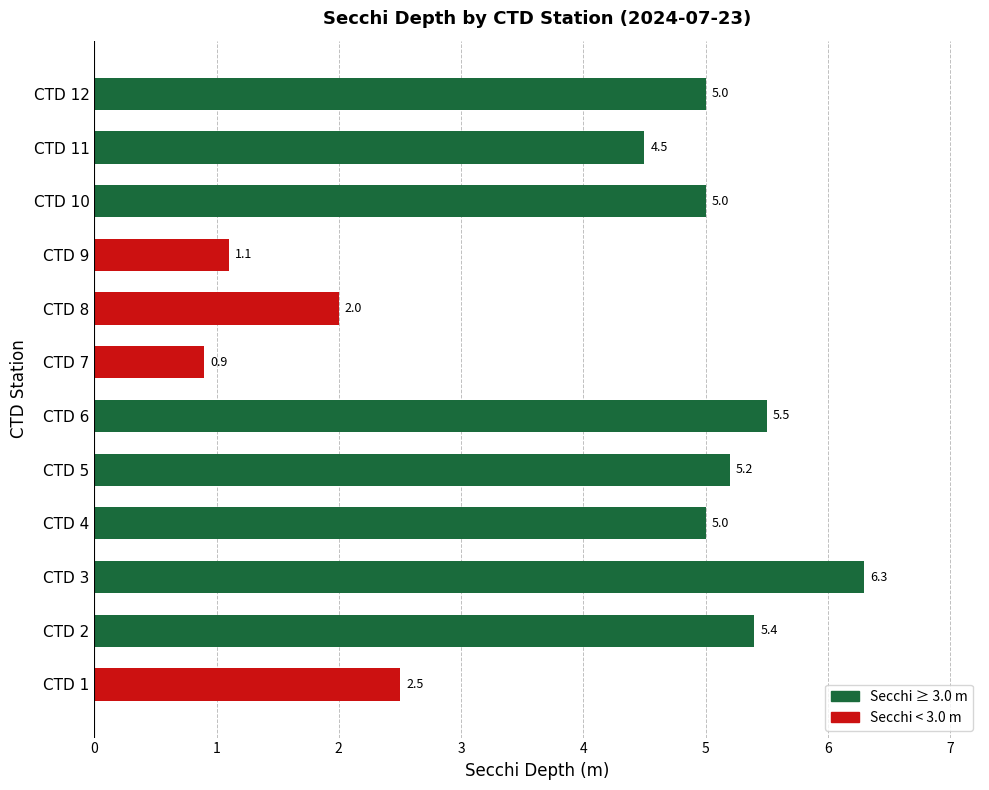

Count the number of values greater than 5.

4